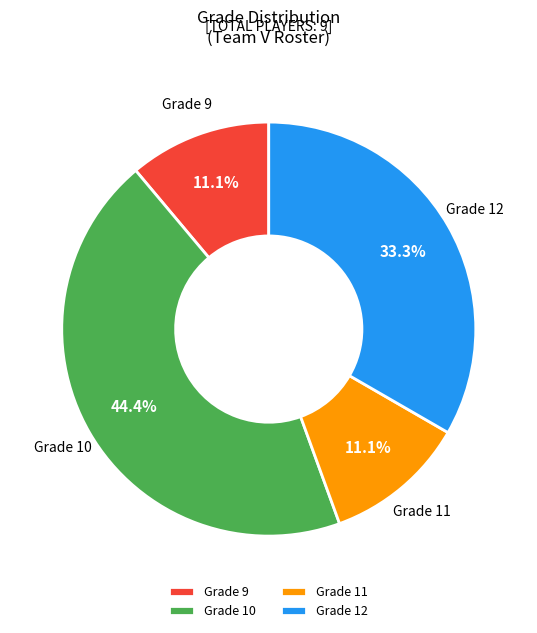

Is there a majority slice in this chart?

No